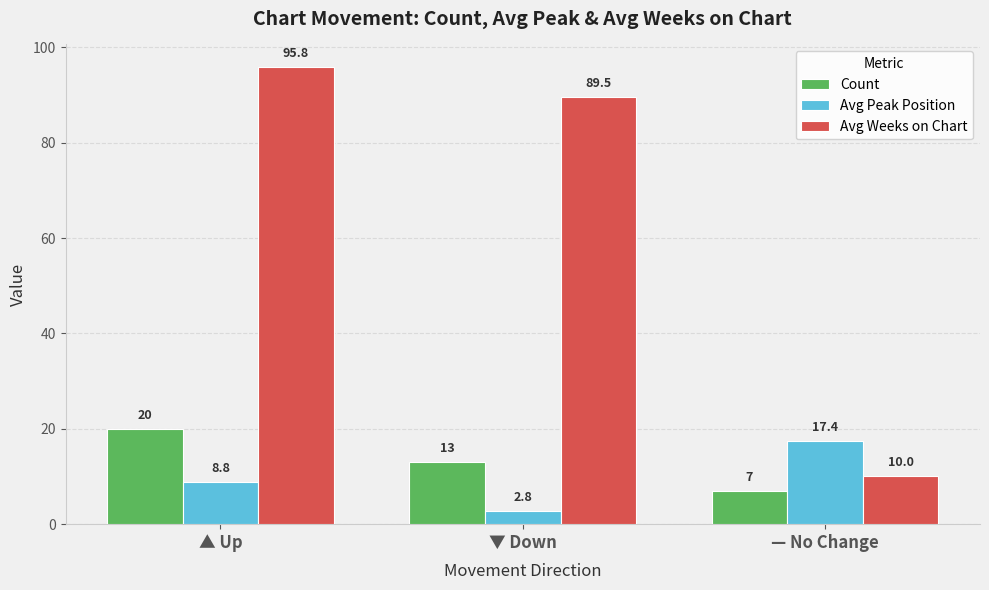

Where is Count nearest to the value 13?

▼ Down